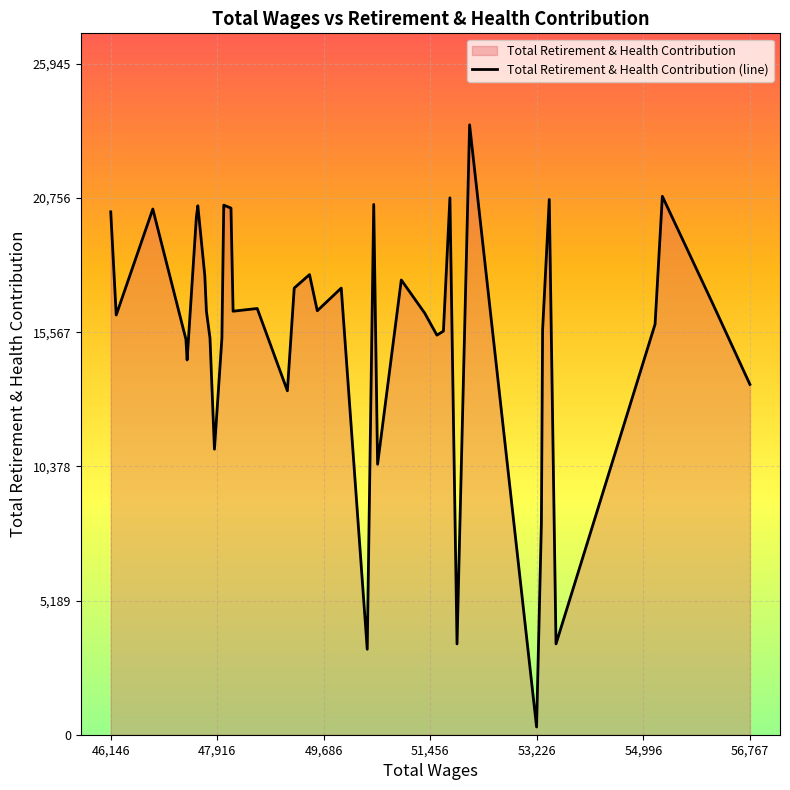

What is the maximum value shown in the chart?

23587